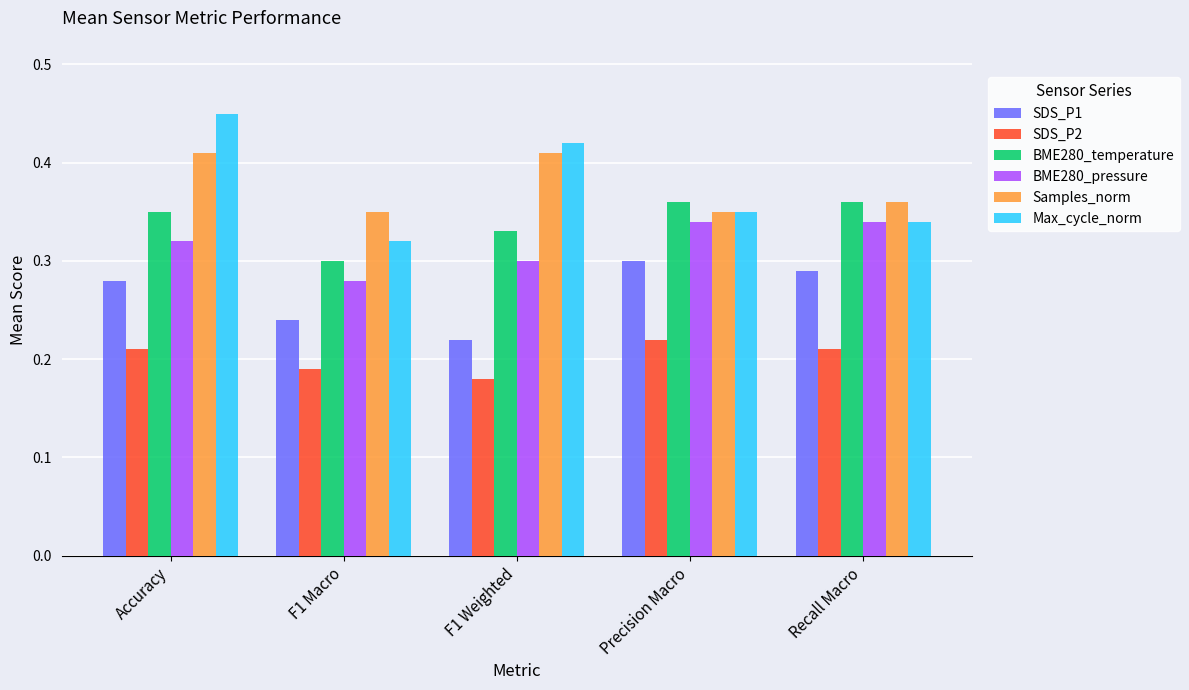

Which series has the largest range (max minus min)?

Max_cycle_norm